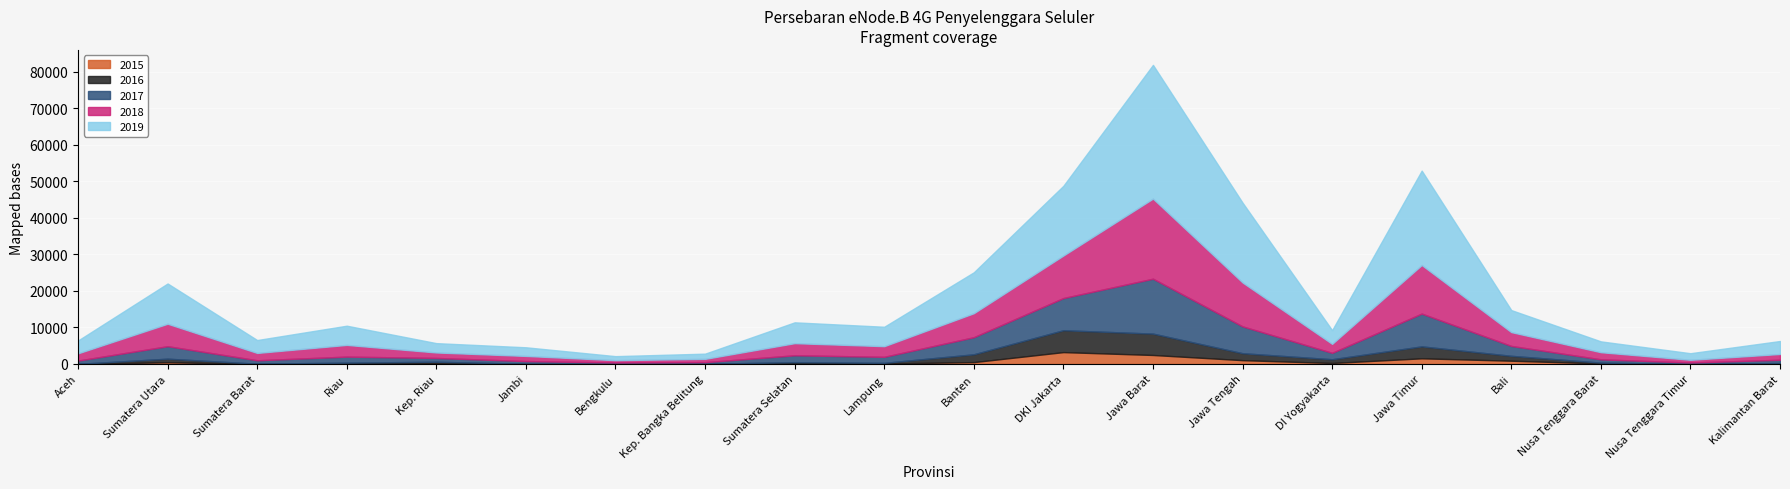

What are all the series names shown in the legend?

2015, 2016, 2017, 2018, 2019